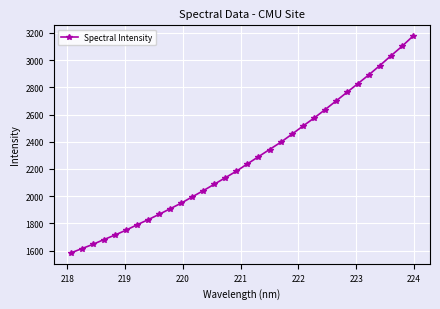

What is the difference between the maximum and minimum values?

1592.9